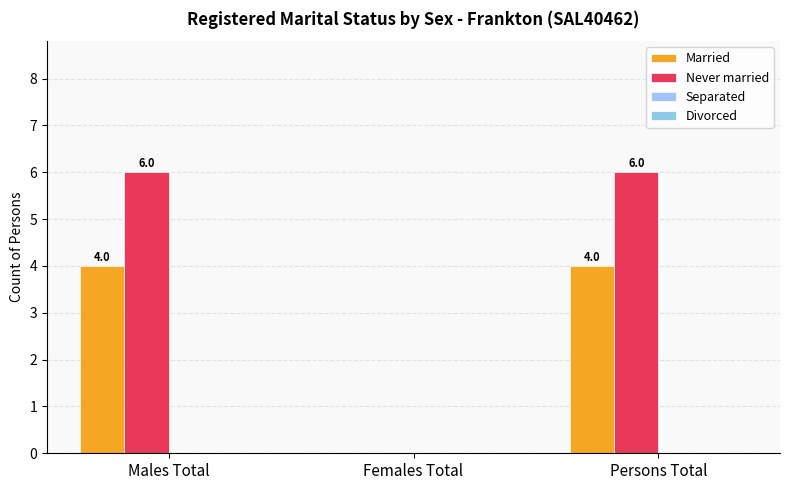

List the series in order of their peak value, highest first.

Never married, Married, Separated, Divorced